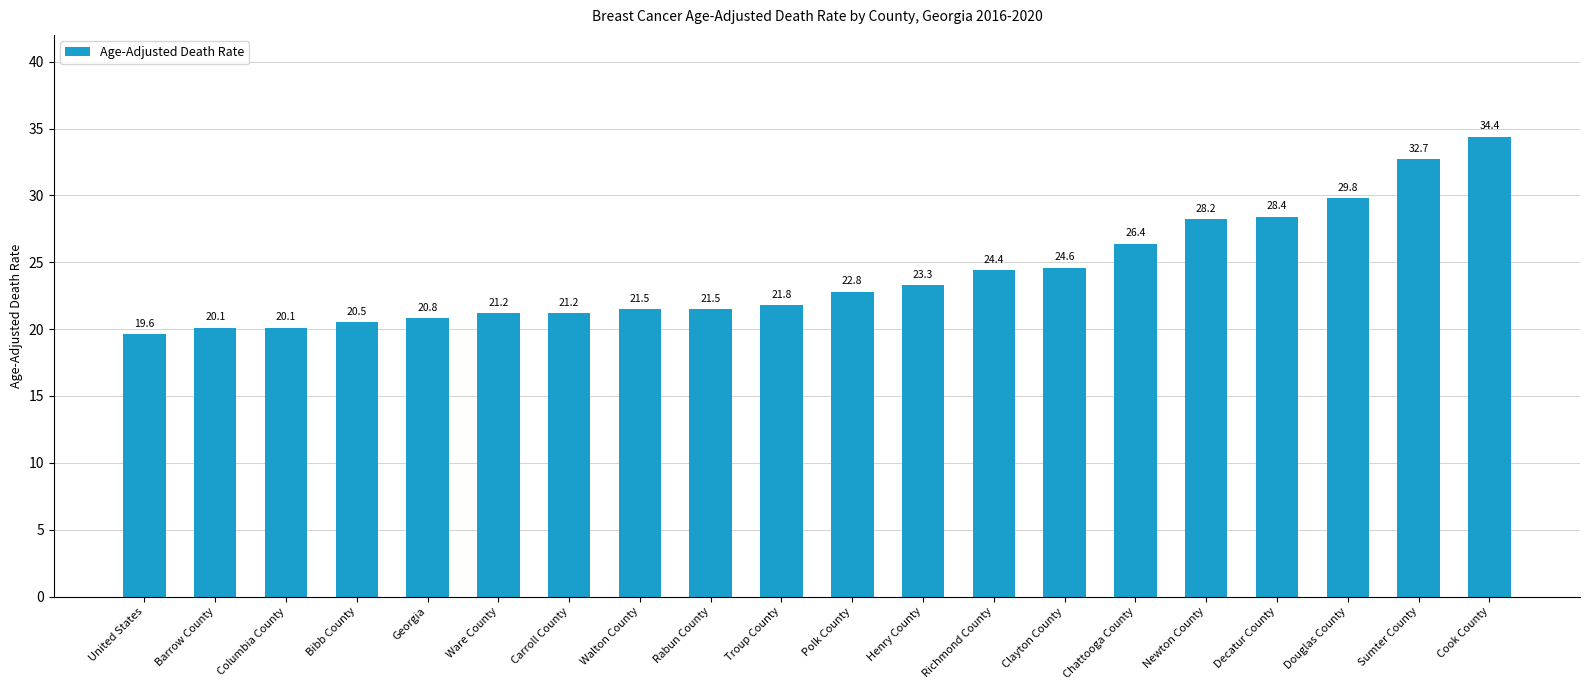

What is the difference between the values at Barrow County and Henry County?

3.2